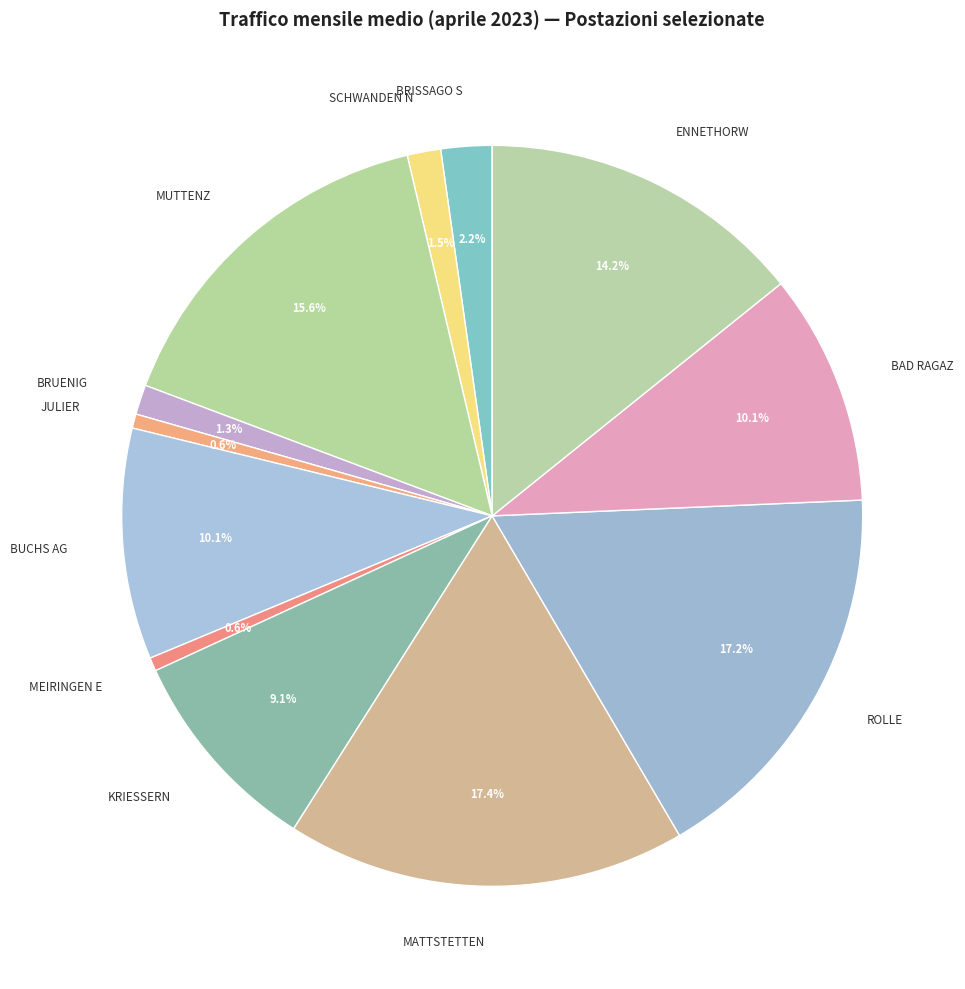

What percentage do MUTTENZ and KRIESSERN together represent?

24.7%